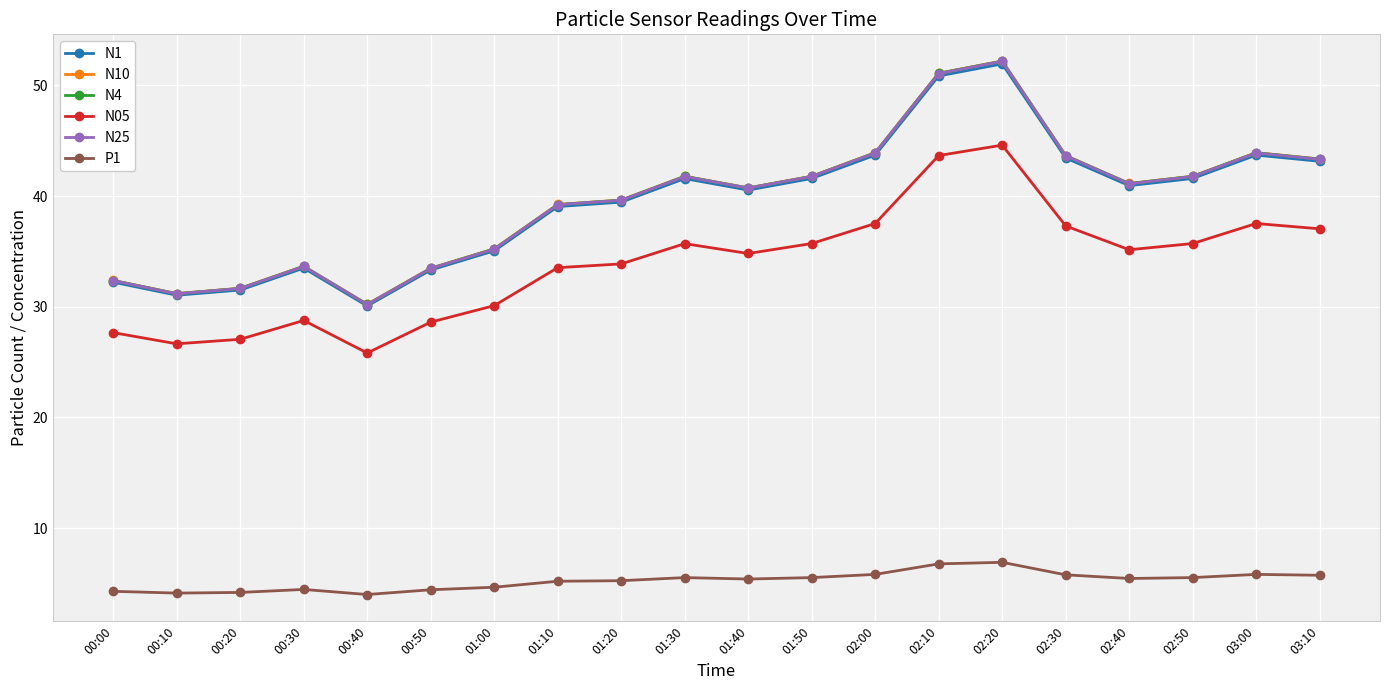

What is the sum of the N4 values at 00:40 and 03:00?

74.1